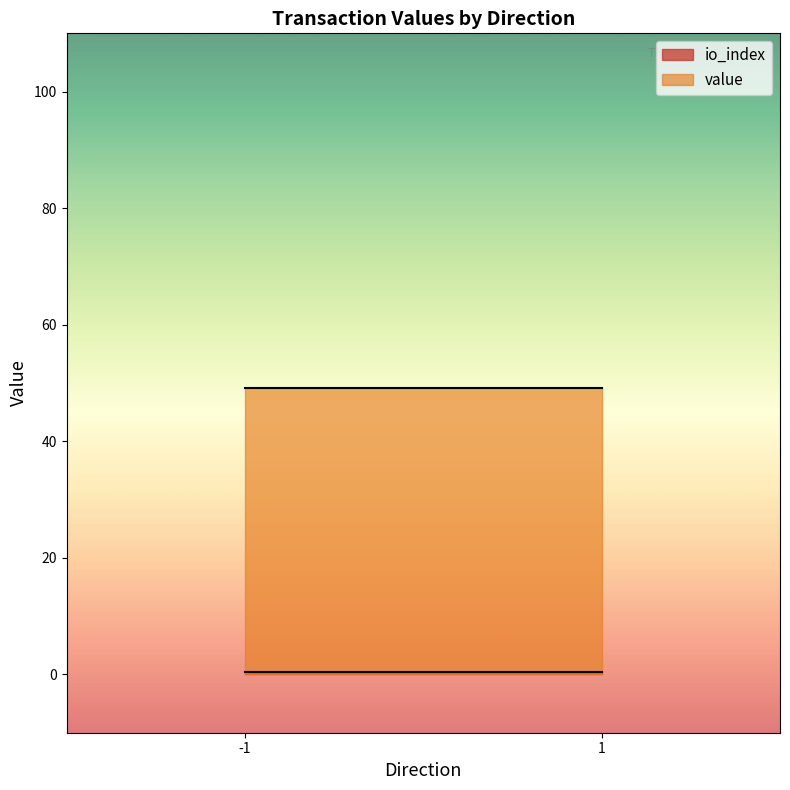

What is the maximum value for value?

49.1